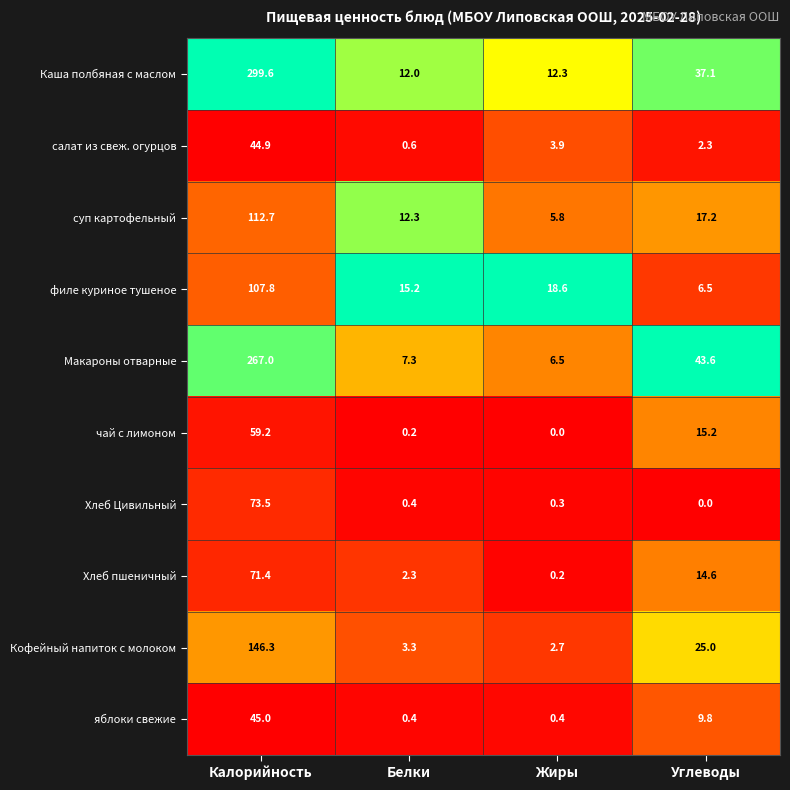

What is the average value of the салат из свеж. огурцов series?

12.9